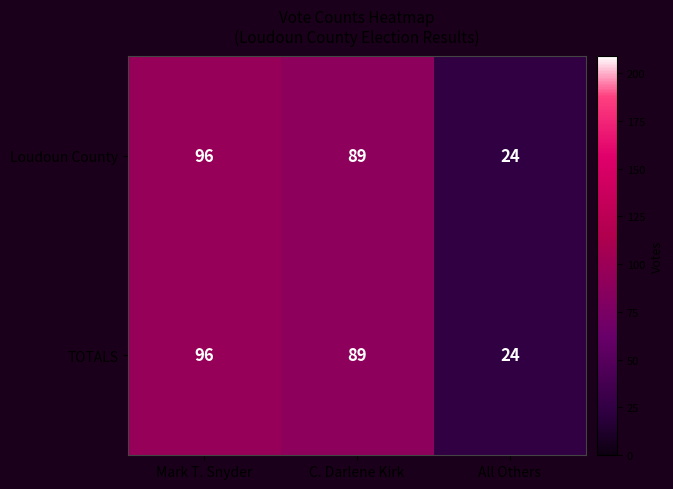

Rank the categories by TOTALS value from lowest to highest.

All Others, C. Darlene Kirk, Mark T. Snyder